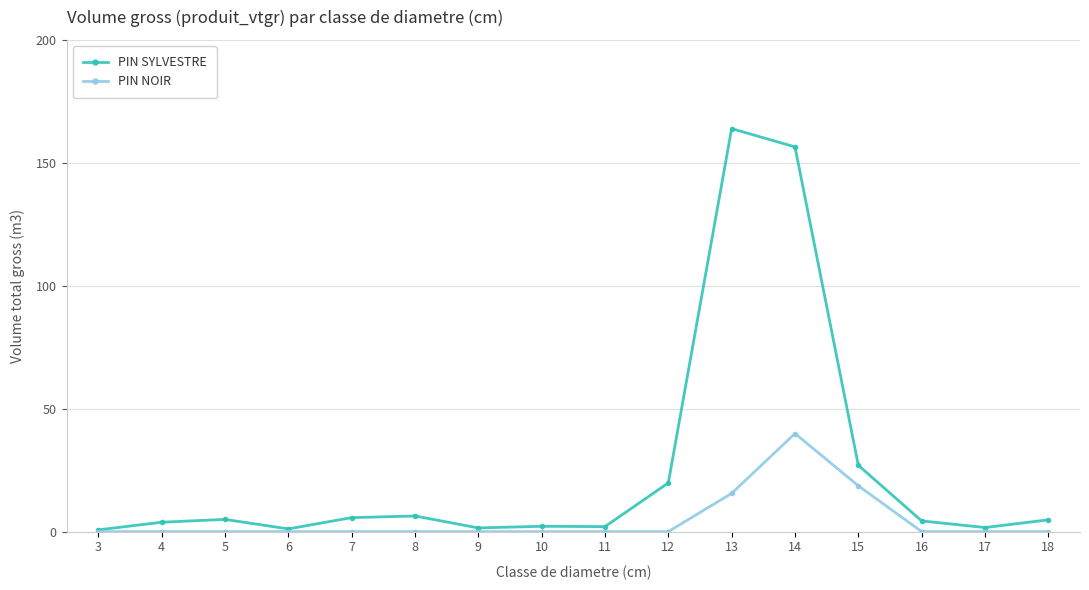

At which category is the sum across all series the highest?

14